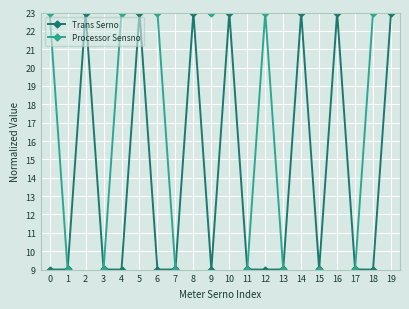

Is this an area chart (filled region under the line)?

No